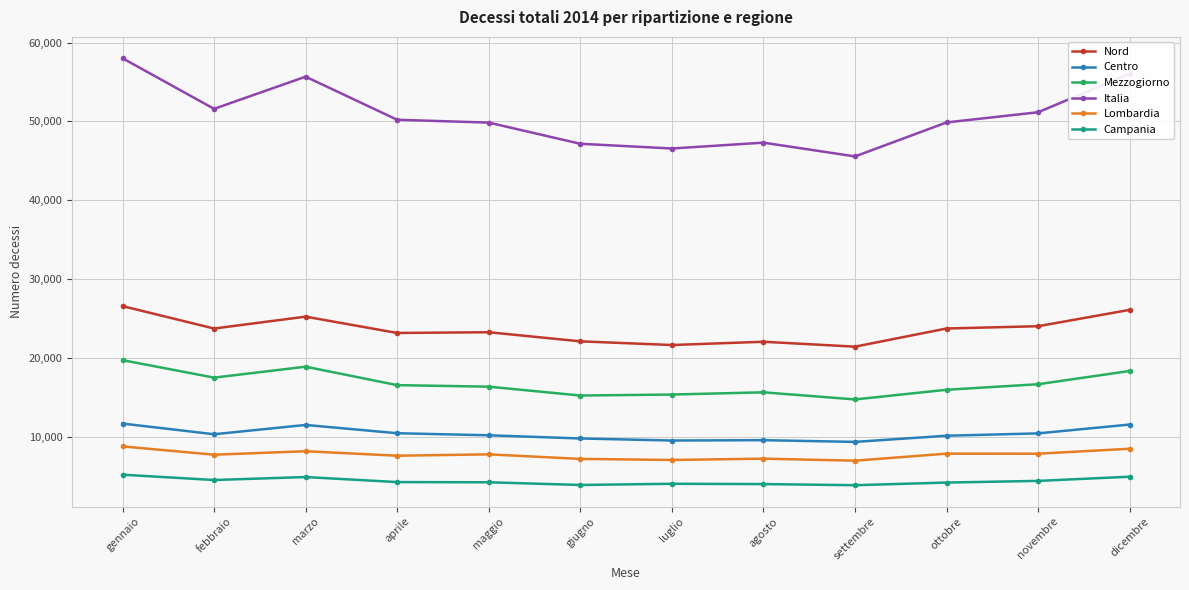

What is the sum of all Nord values?

283164